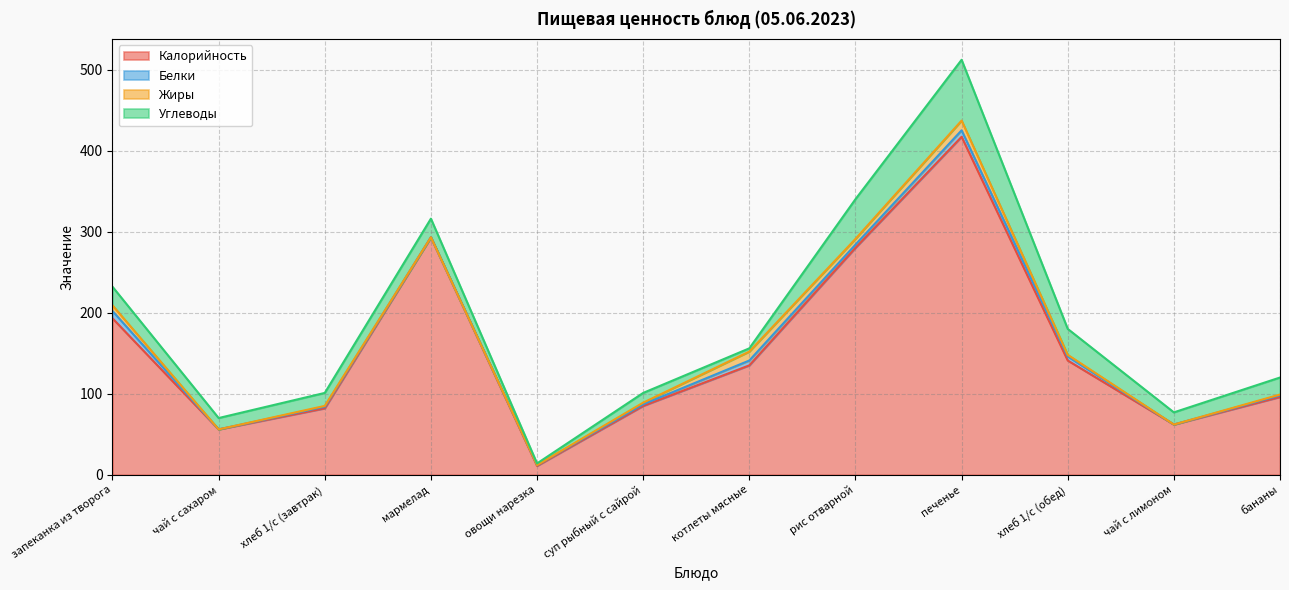

What is the label of the 12th point from the right?

запеканка из творога